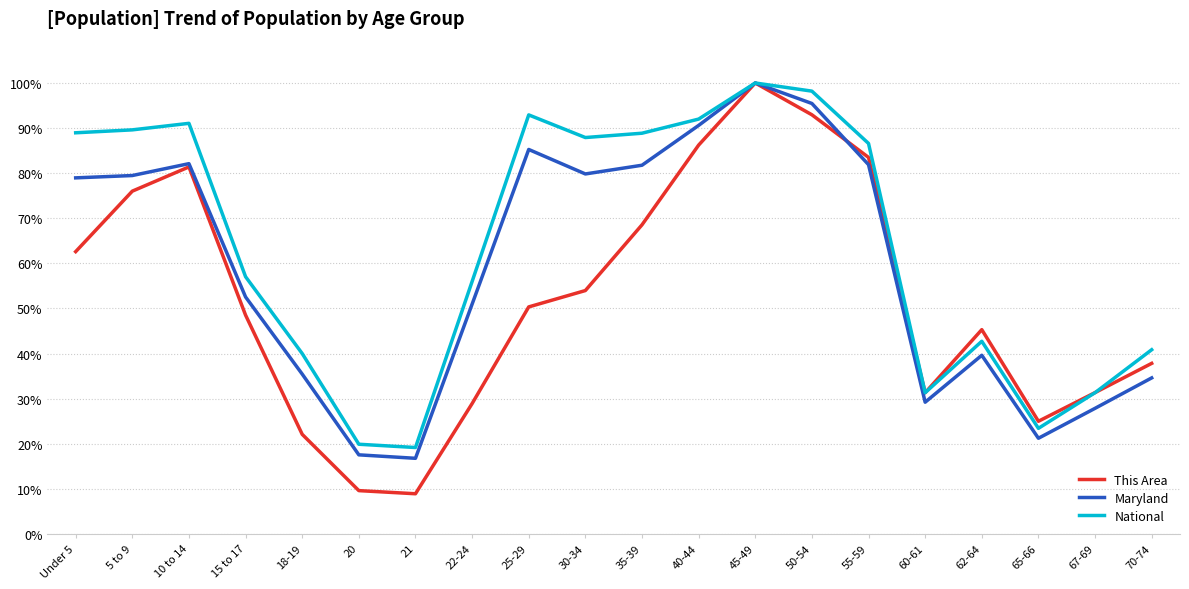

What position from the left is 70-74?

20